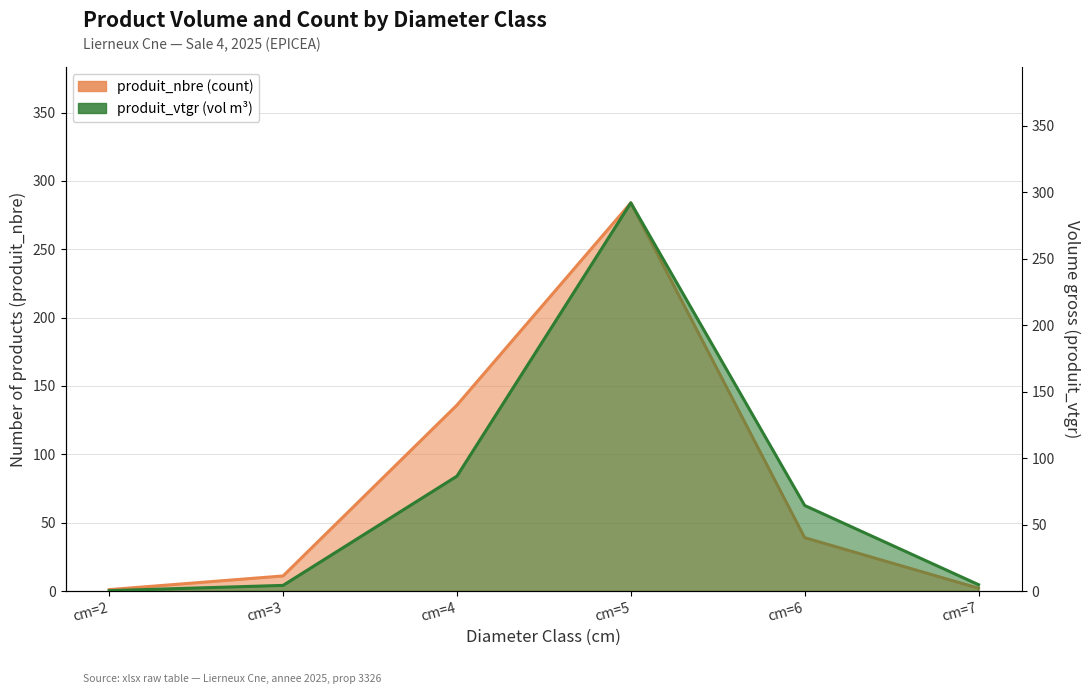

What is the spread (max minus min) of values at cm=3?

6.8